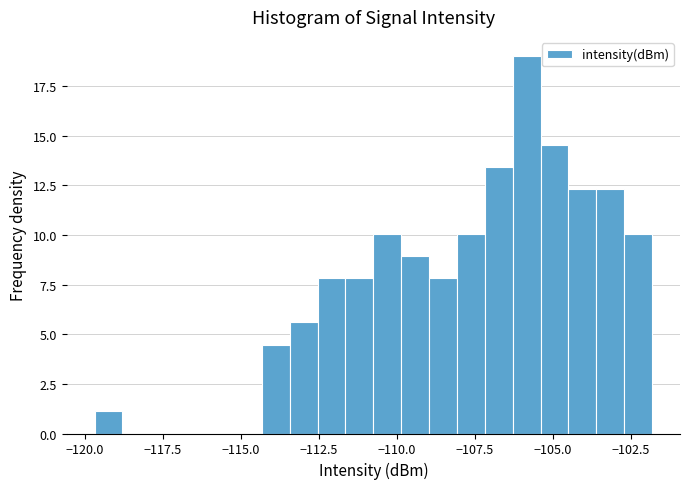

Around what value on the x-axis is the tallest bar? Give the approximate position of its centre, as read against the axis.

-106.0